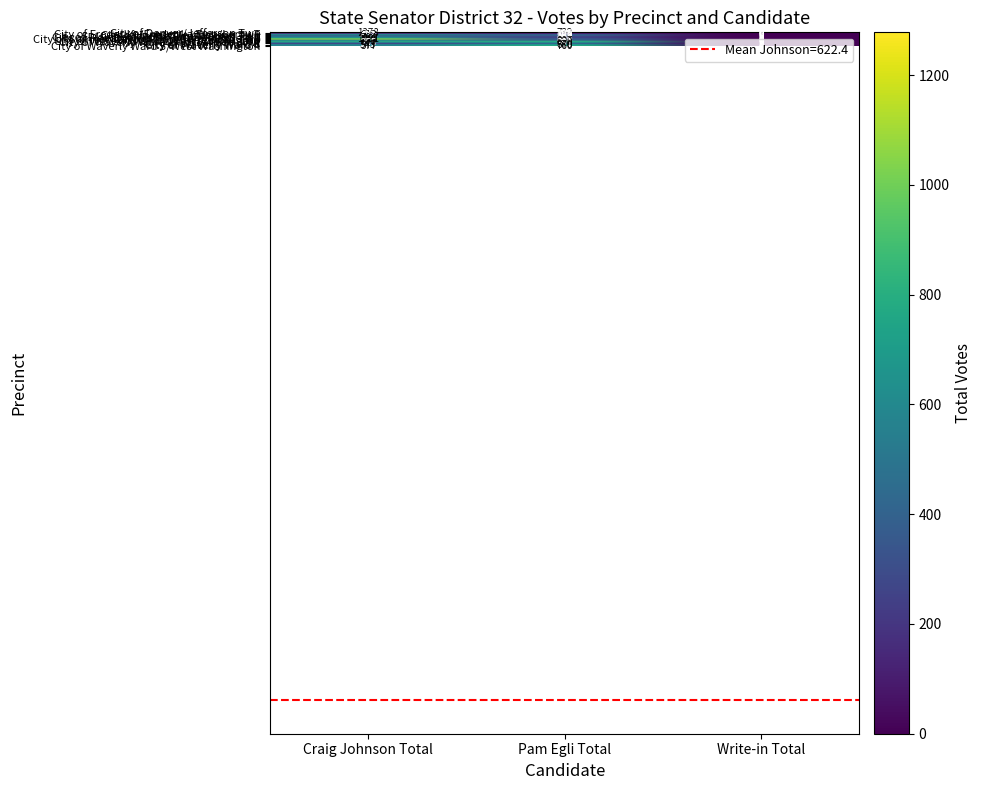

Is it true that City of Frederika/Frederika Twp/Leroy T equals 52 at Pam Egli Total?

False